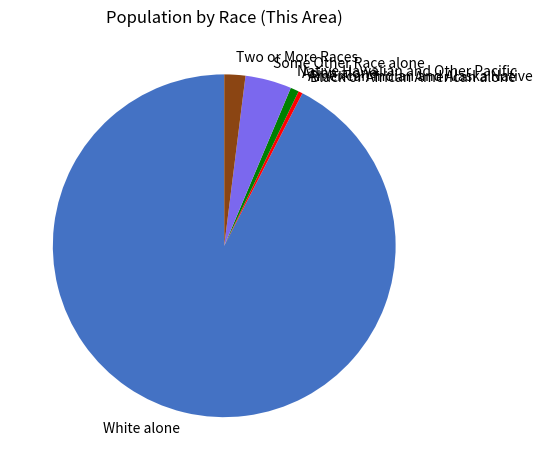

Combined, do American Indian and Alaska Native and White alone account for over 50%?

Yes